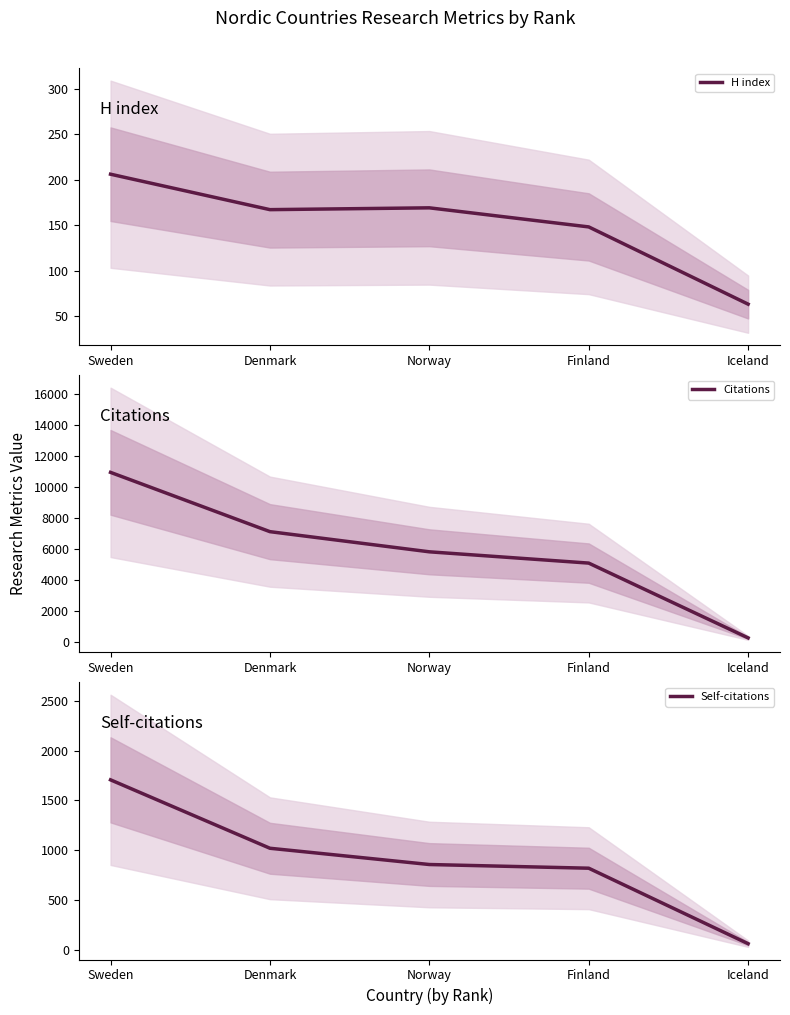

How many data points in Citations are above 5820?

2